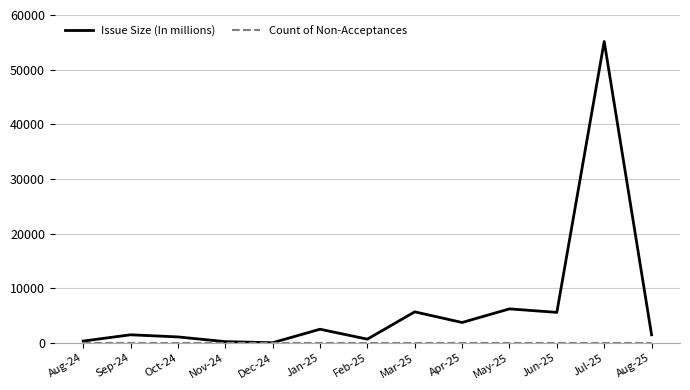

Which series has the largest range (max minus min)?

Issue Size (In millions)